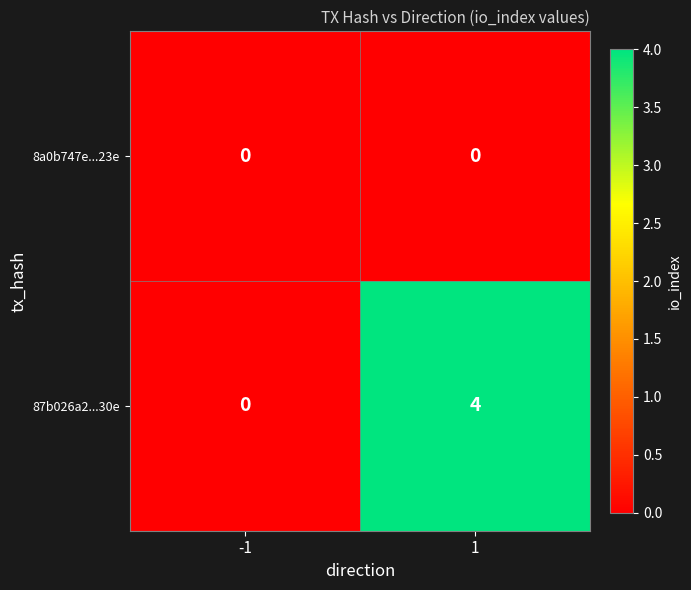

What is the maximum value shown in the chart?

4